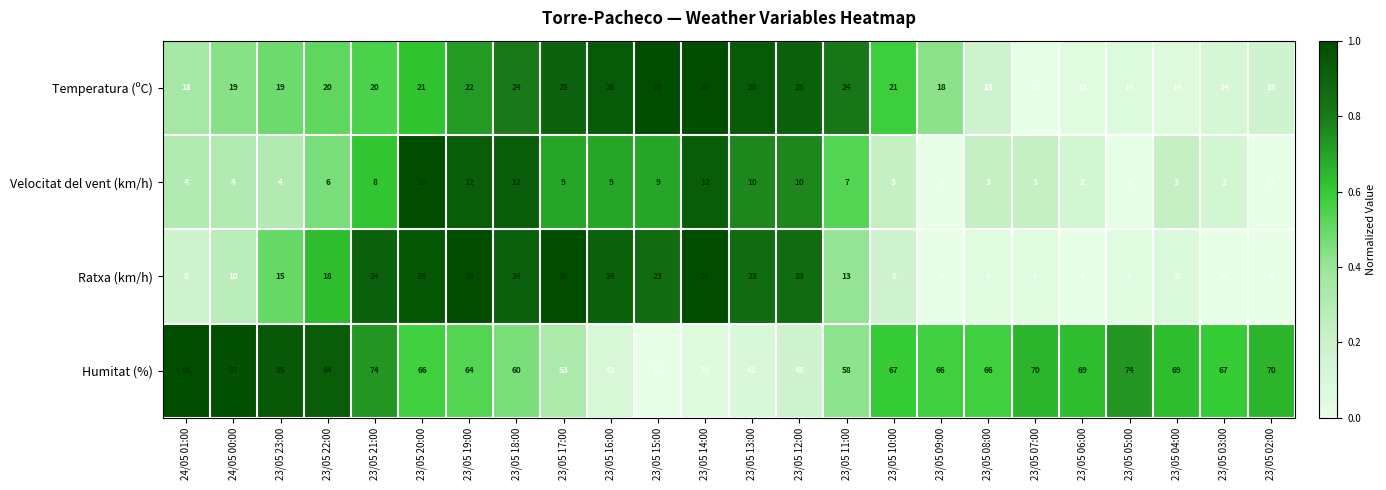

The Humitat (%) series shows 24 at 23/05 10:00. True or false?

False